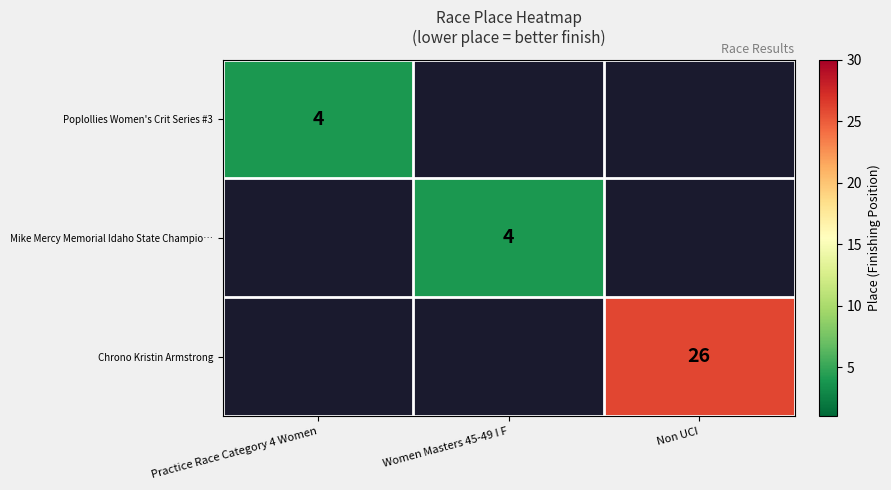

How many categories are shown in the chart?

3